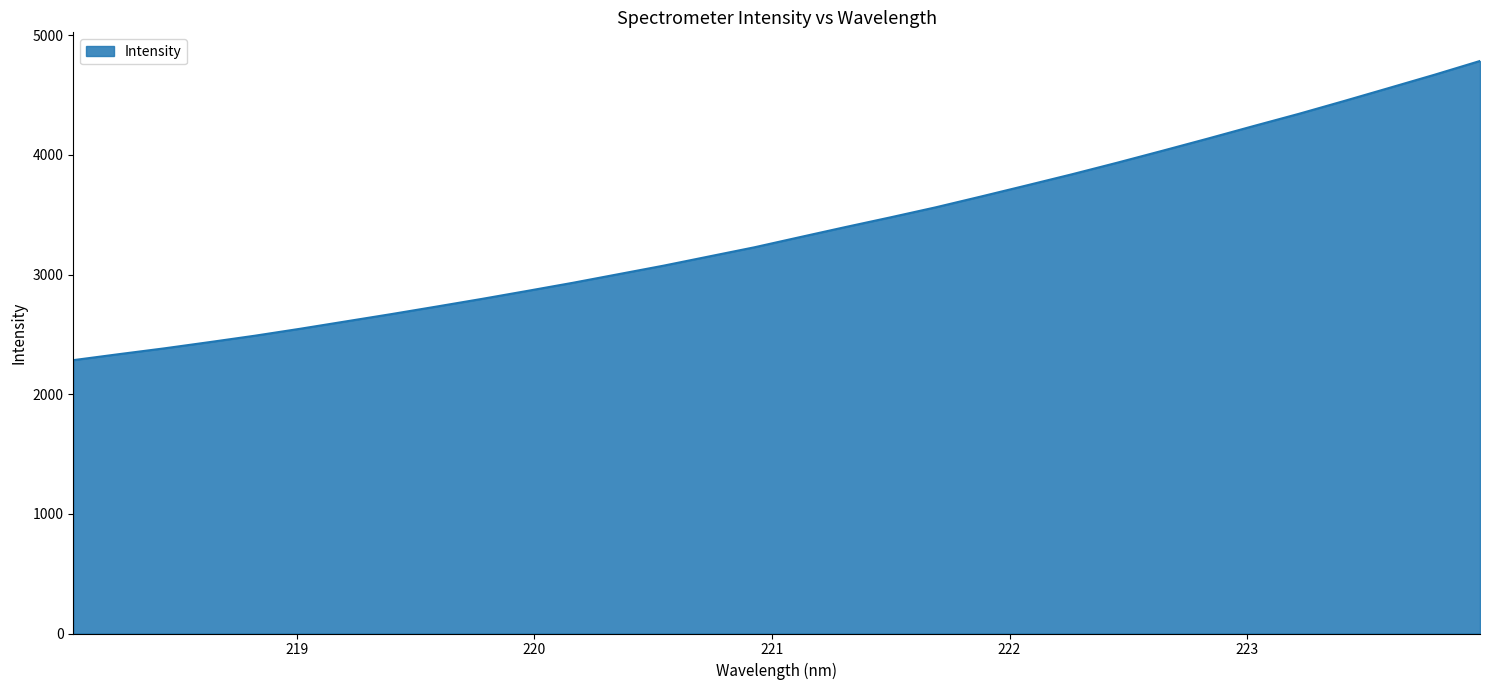

Reading right to left, what are all the values shown in this chart?

4784.7	4670.0	4559.7	4450.0	4342.6	4240.3	4136.3	4034.8	3934.7	3837.8	3744.6	3652.4	3561.9	3477.9	3396.1	3312.2	3227.6	3151.0	3074.2	3002.5	2930.9	2863.2	2796.5	2732.3	2669.2	2608.2	2547.0	2488.8	2435.1	2382.8	2334.2	2284.4